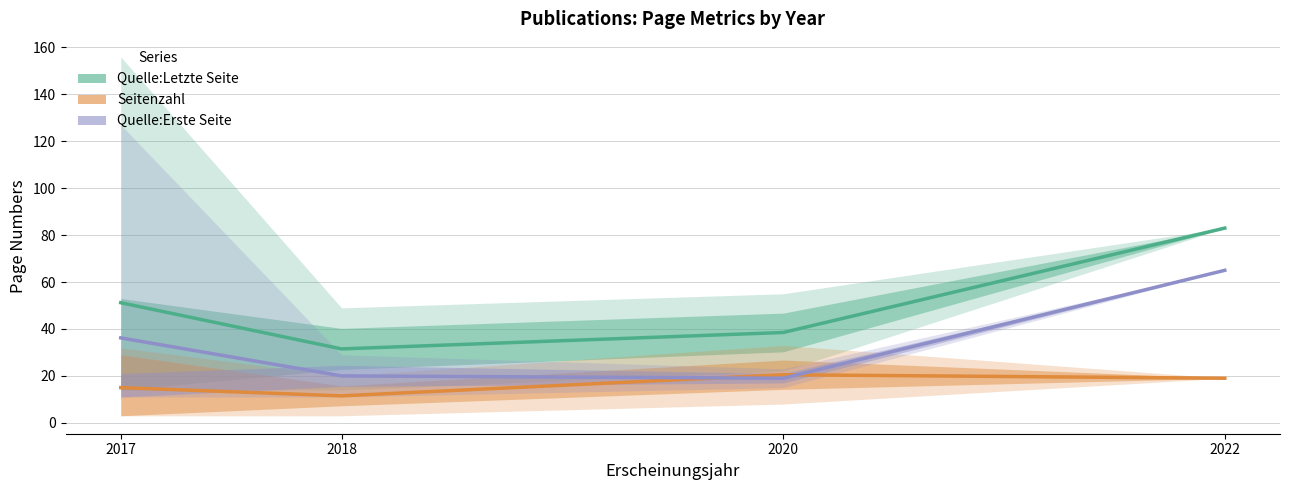

What are all the series names shown in the legend?

Quelle:Letzte Seite, Seitenzahl, Quelle:Erste Seite